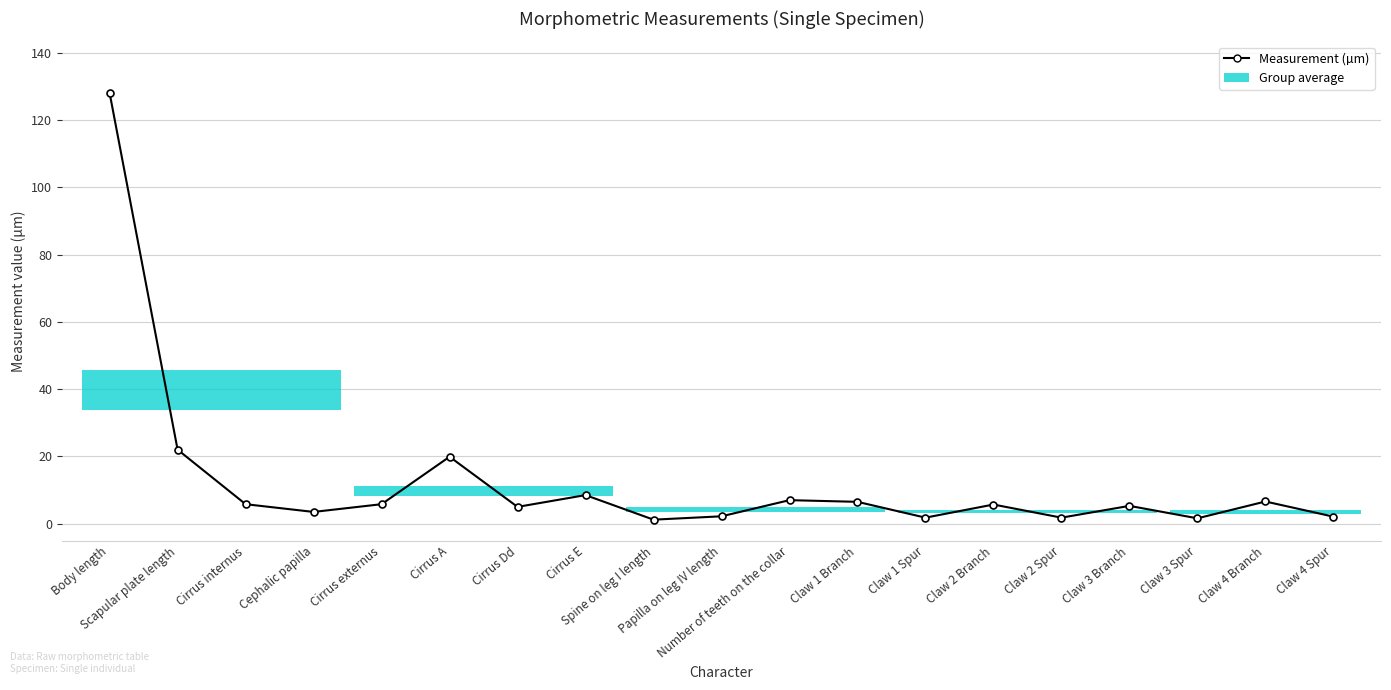

What is the greatest value displayed?

128.0